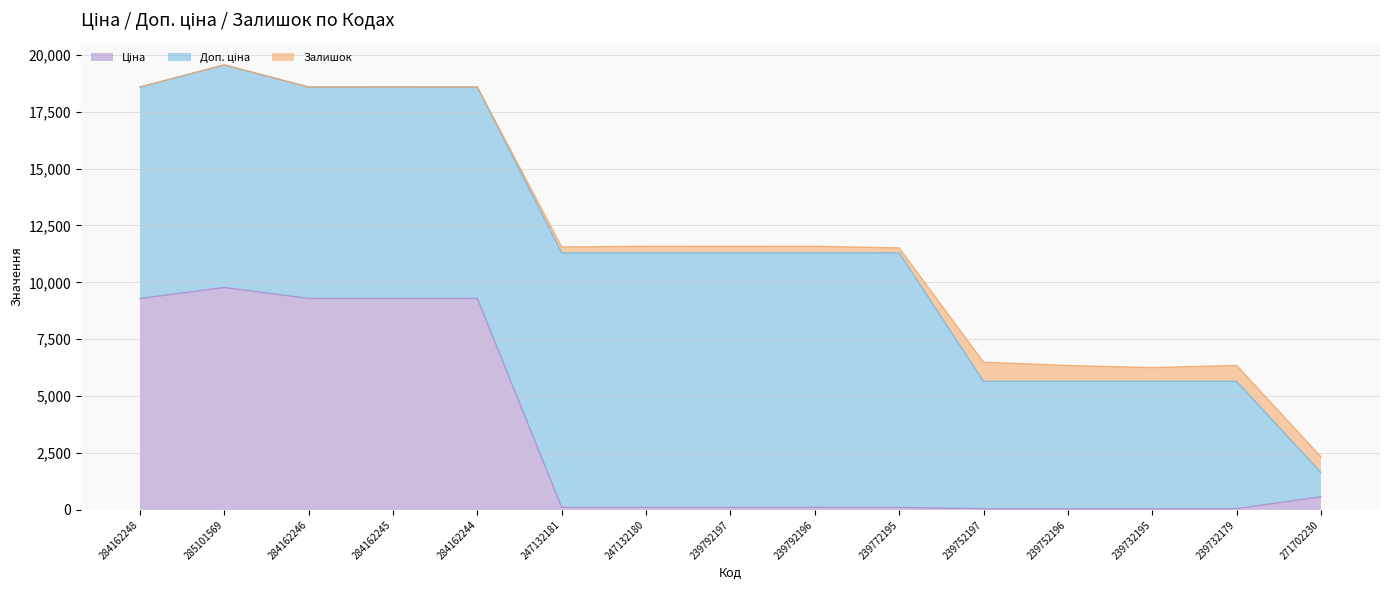

How many lines are shown in the chart?

3